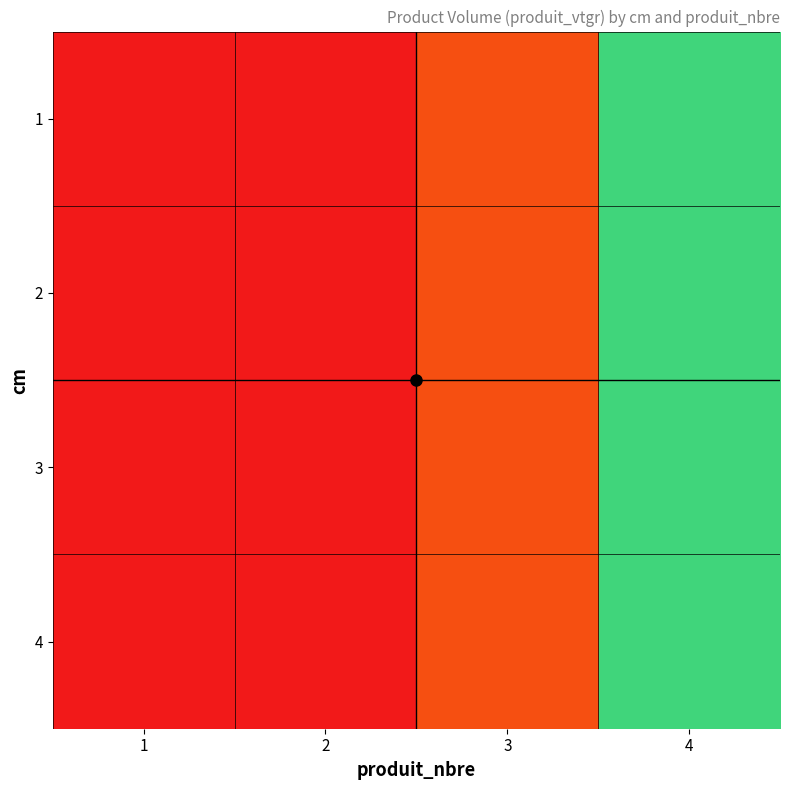

Rank the series by their maximum value, from lowest to highest.

1, 2, 3, 4